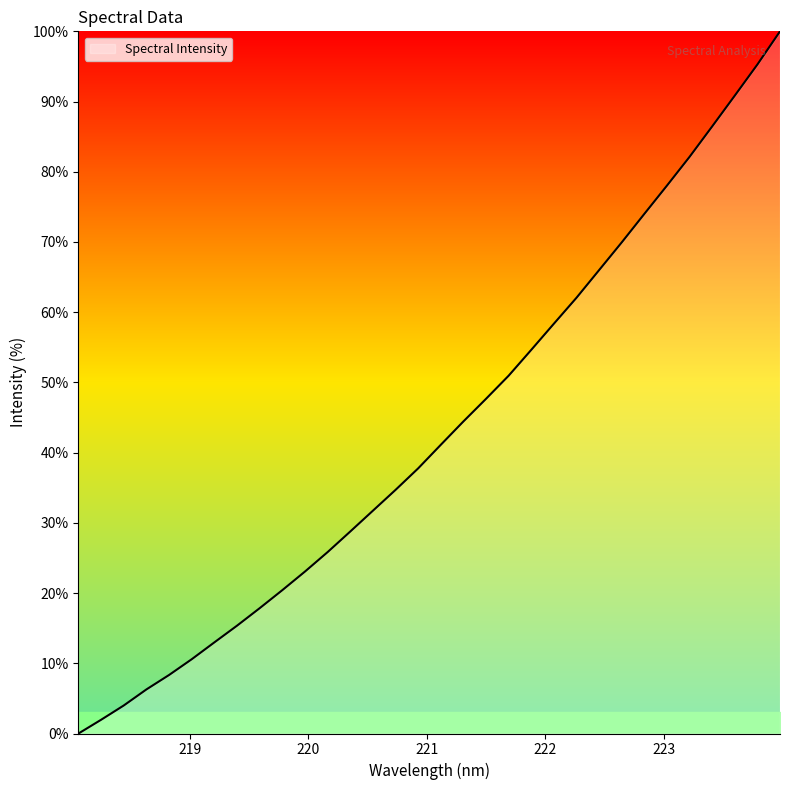

What is the maximum value shown in the chart?

100.0